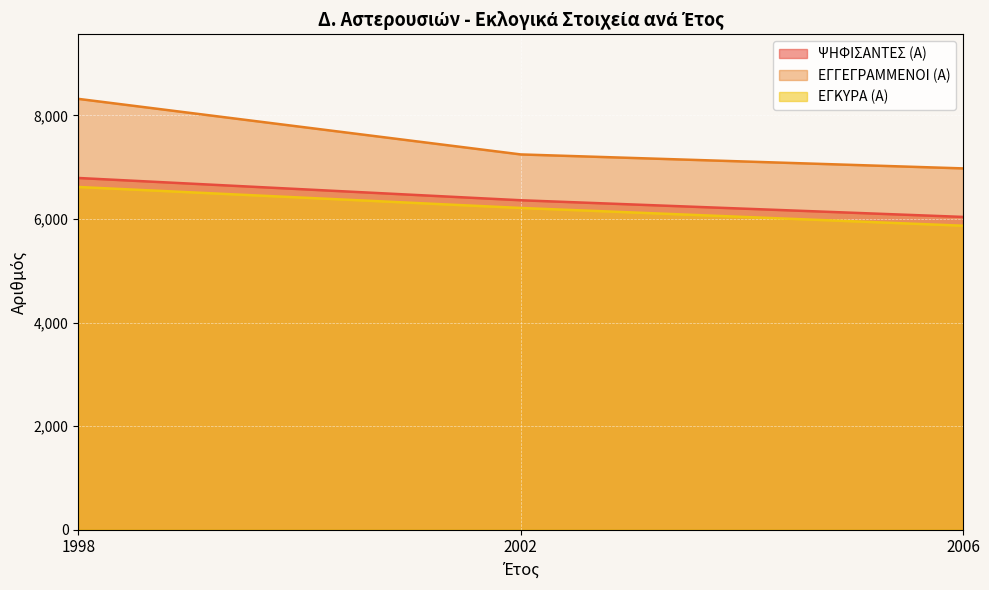

How many lines are shown in the chart?

3